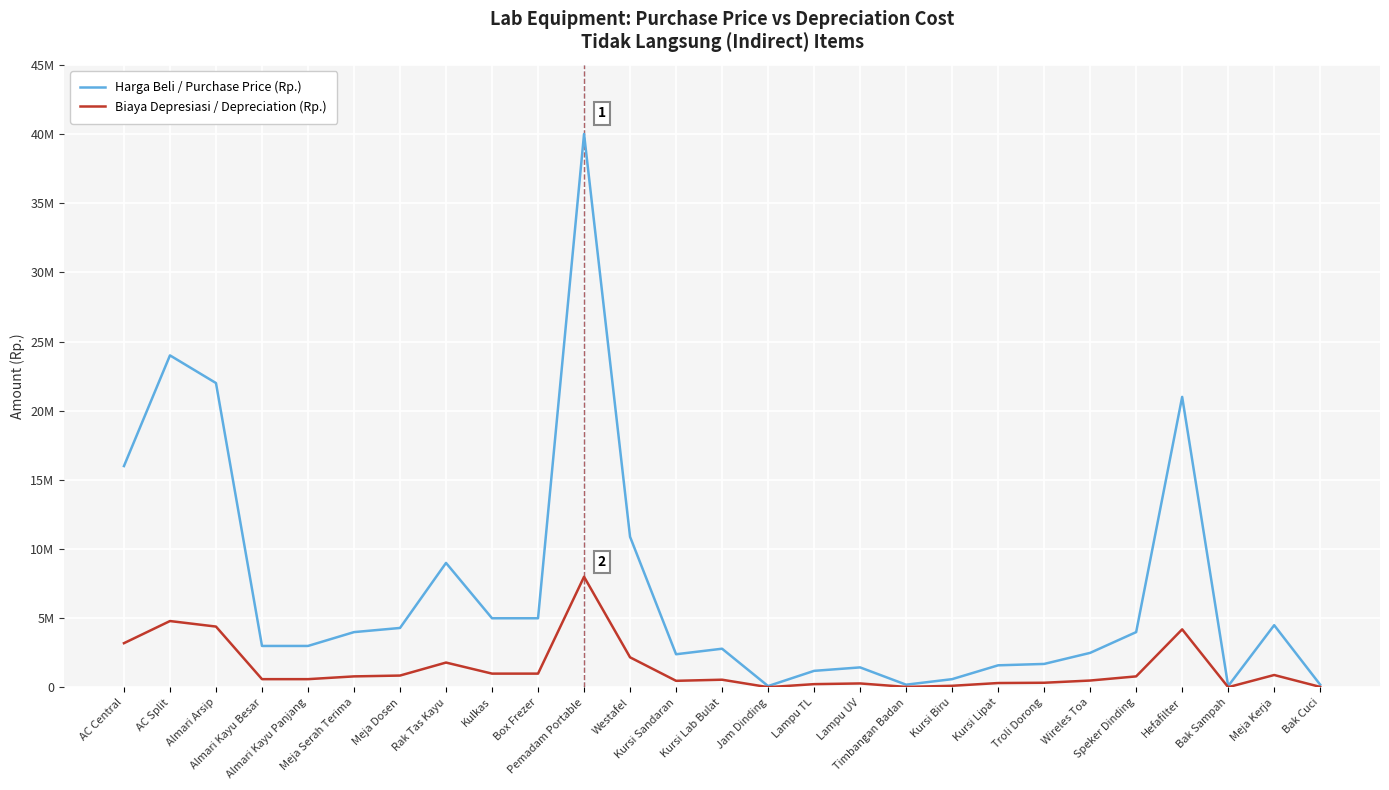

True or false: Harga Beli / Purchase Price (Rp.) has a value of 4500000 at Meja Kerja.

True